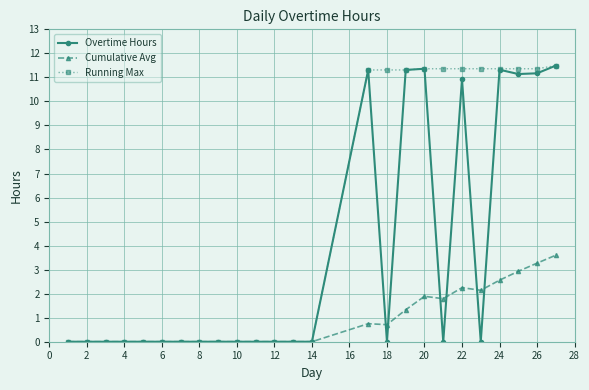

What is the highest value of the Running Max series?

11.5